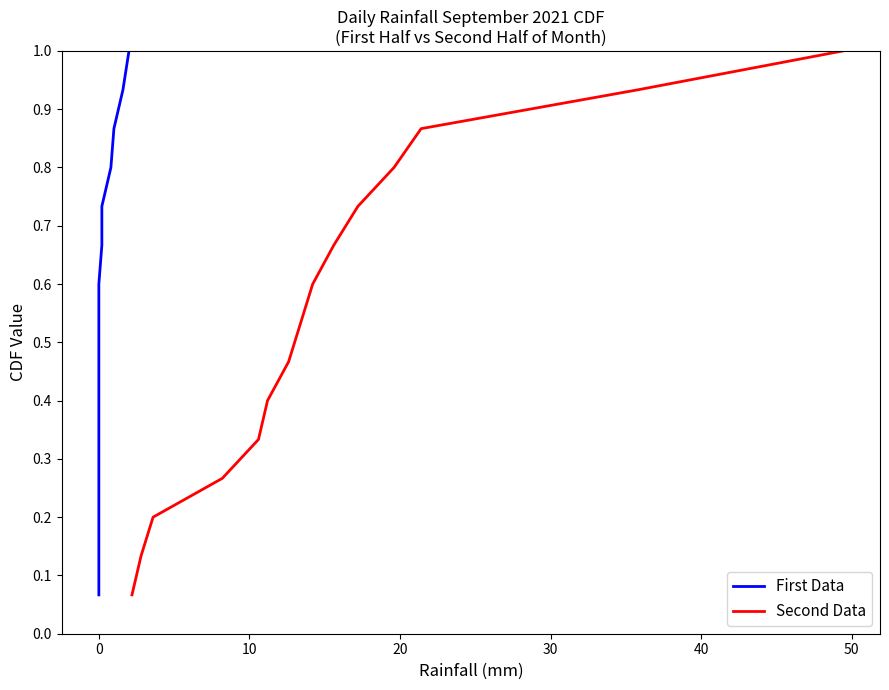

What is the maximum value for Second Data?

1.0